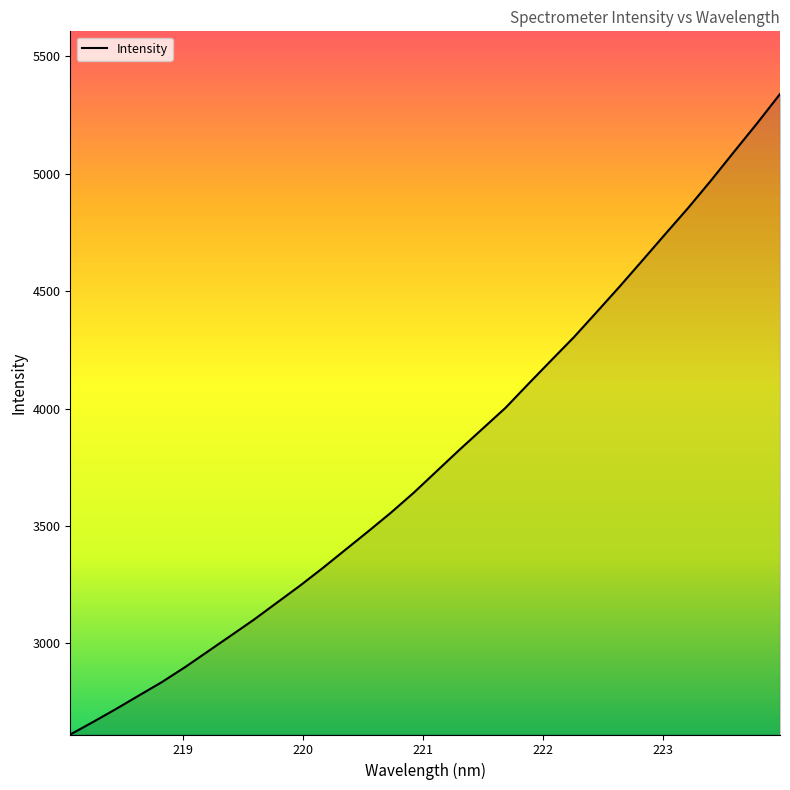

What is the difference between the maximum and minimum values?

2727.0